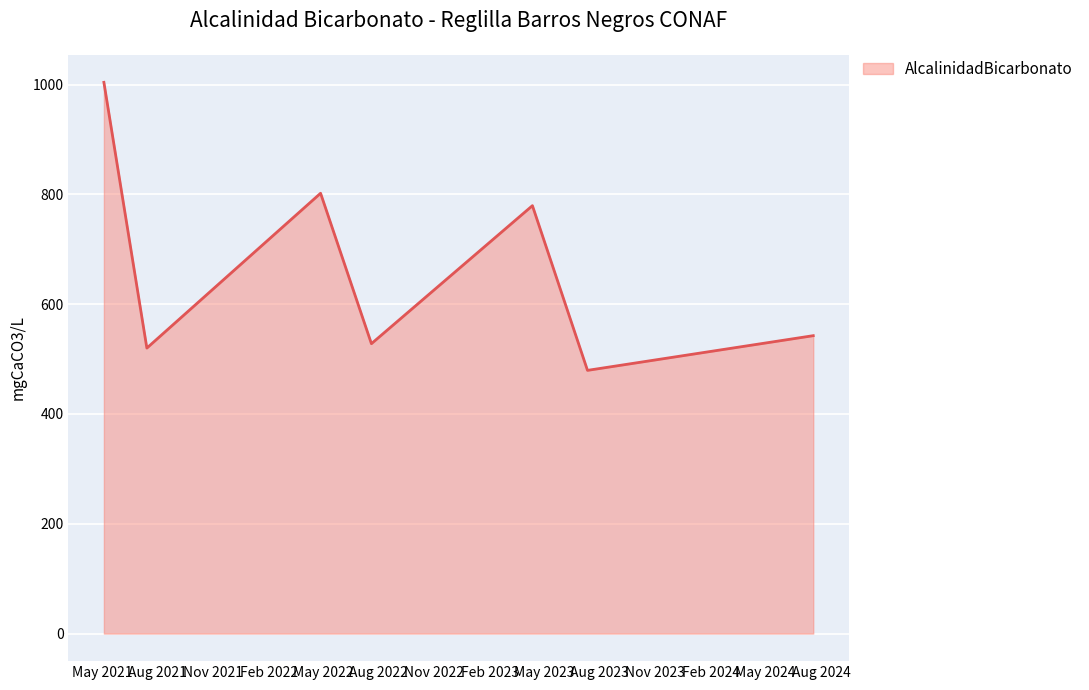

What is the maximum value shown in the chart?

1004.0